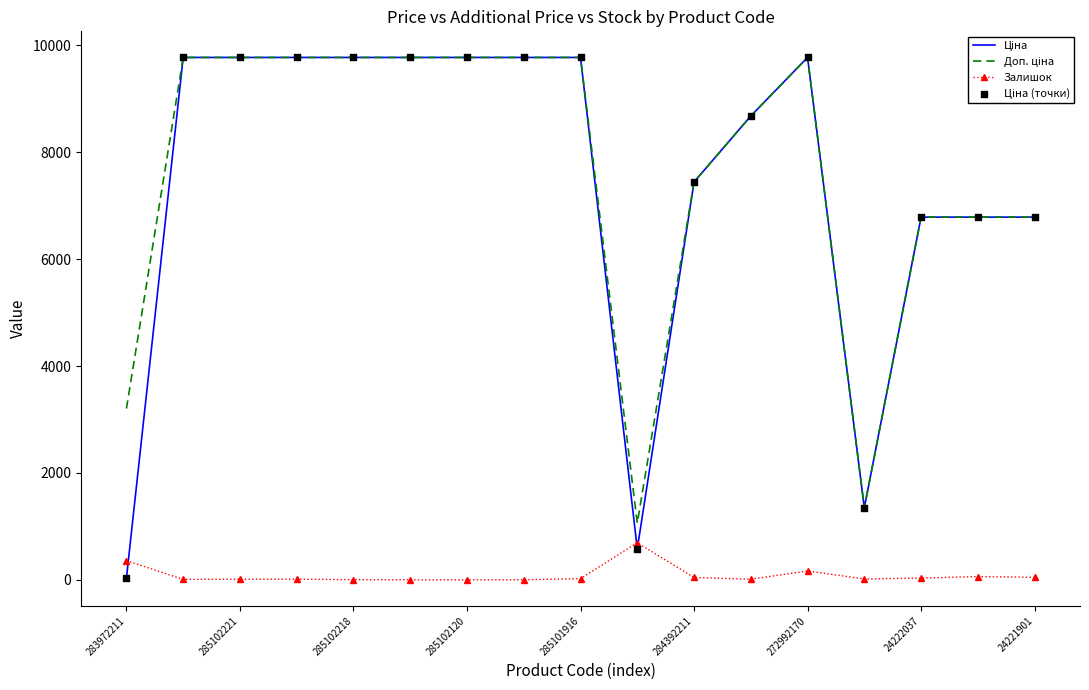

What is the greatest value displayed?

9775.5